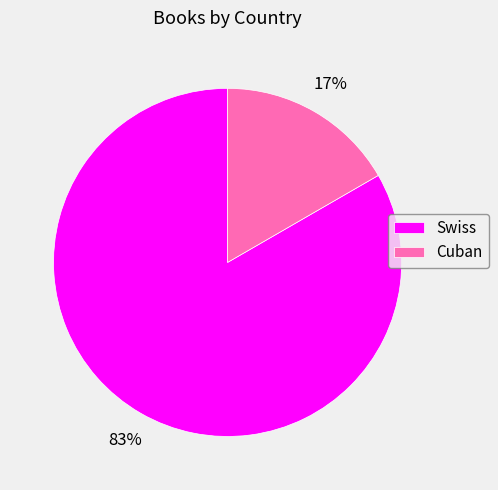

Is the sum of Cuban and Swiss greater than half?

Yes